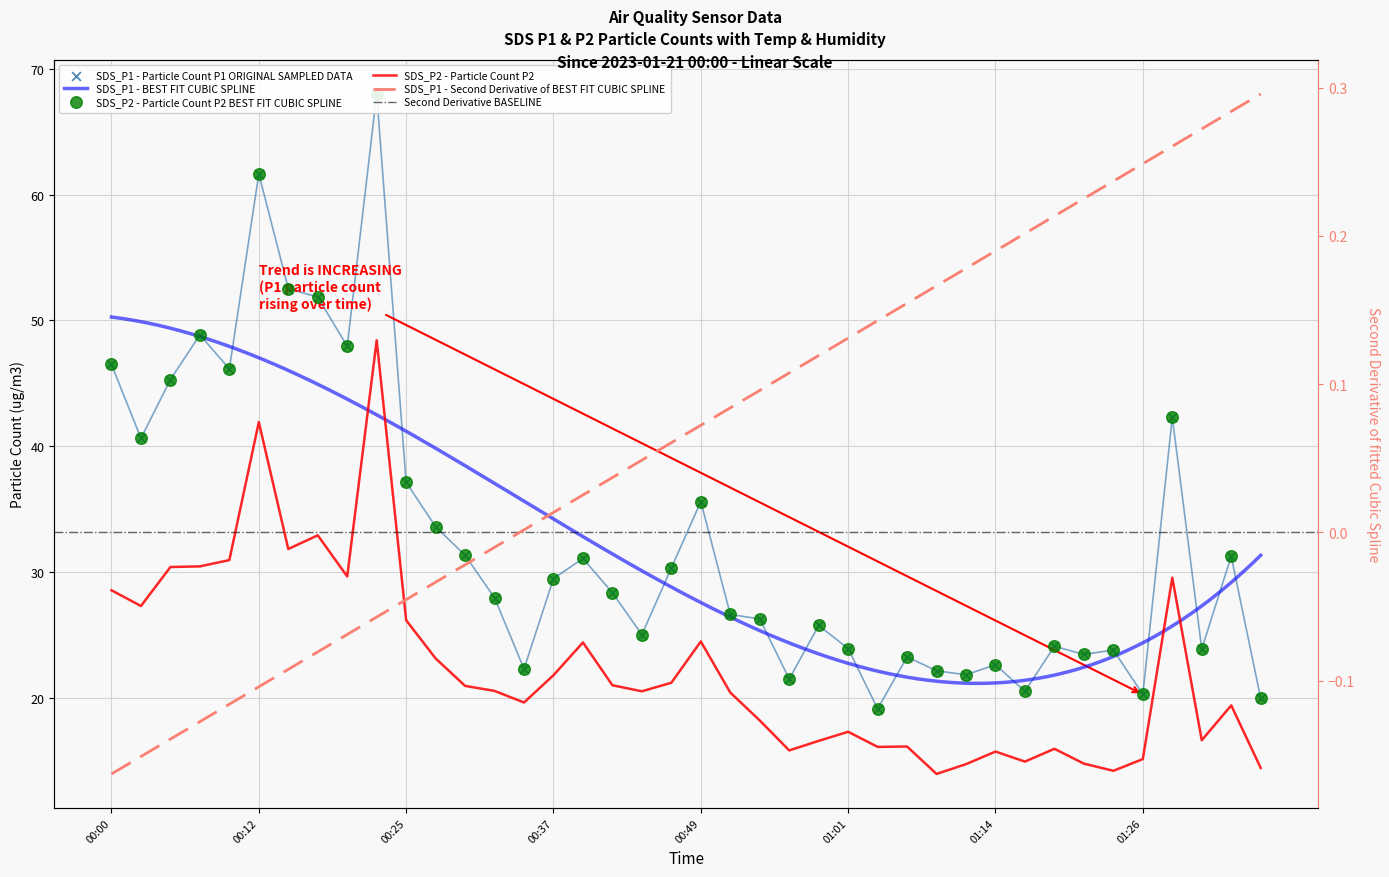

Which series has the widest spread of Y values?

SDS_P1